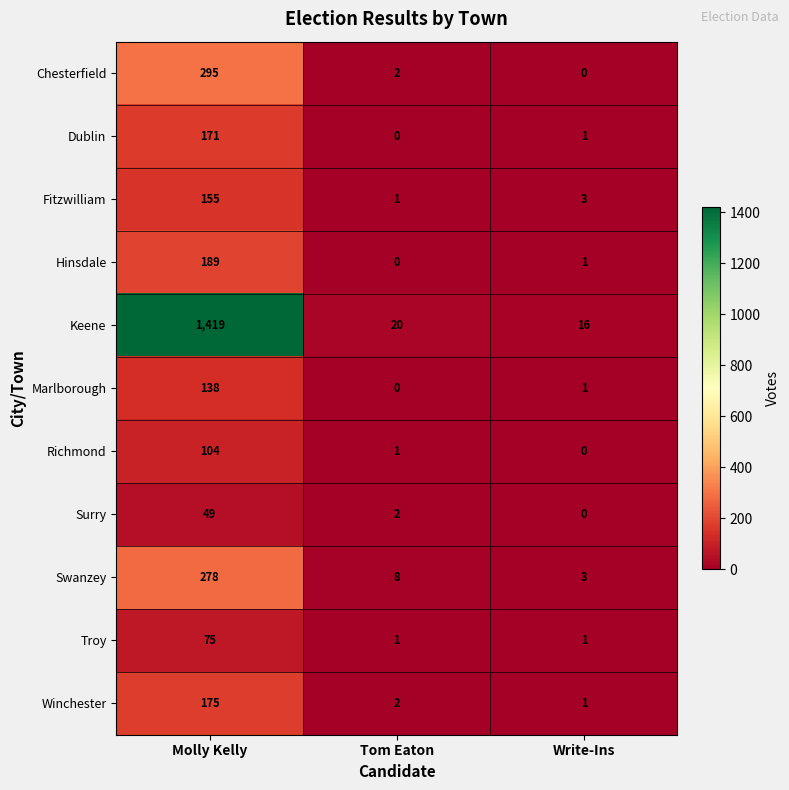

The value of Chesterfield at Tom Eaton is 4. True or false?

False